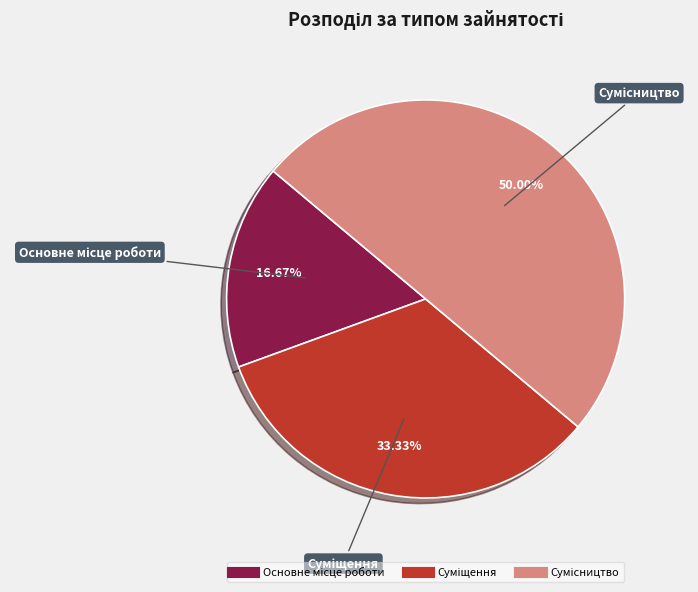

To the nearest percent, what is the difference between the largest and smallest slice percentages?

33%